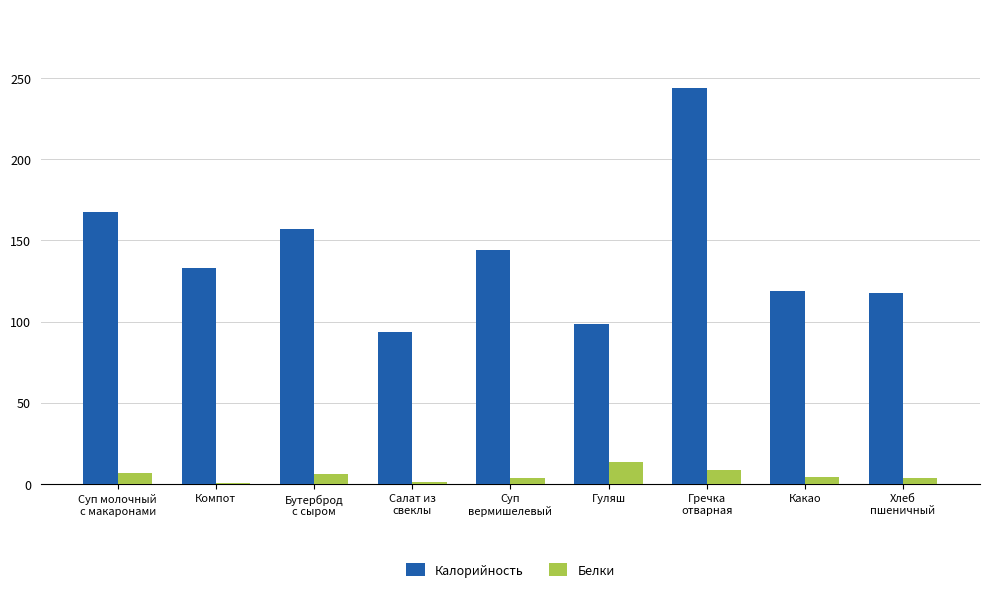

The value of Калорийность at Бутерброд
с сыром is 157.0. True or false?

True